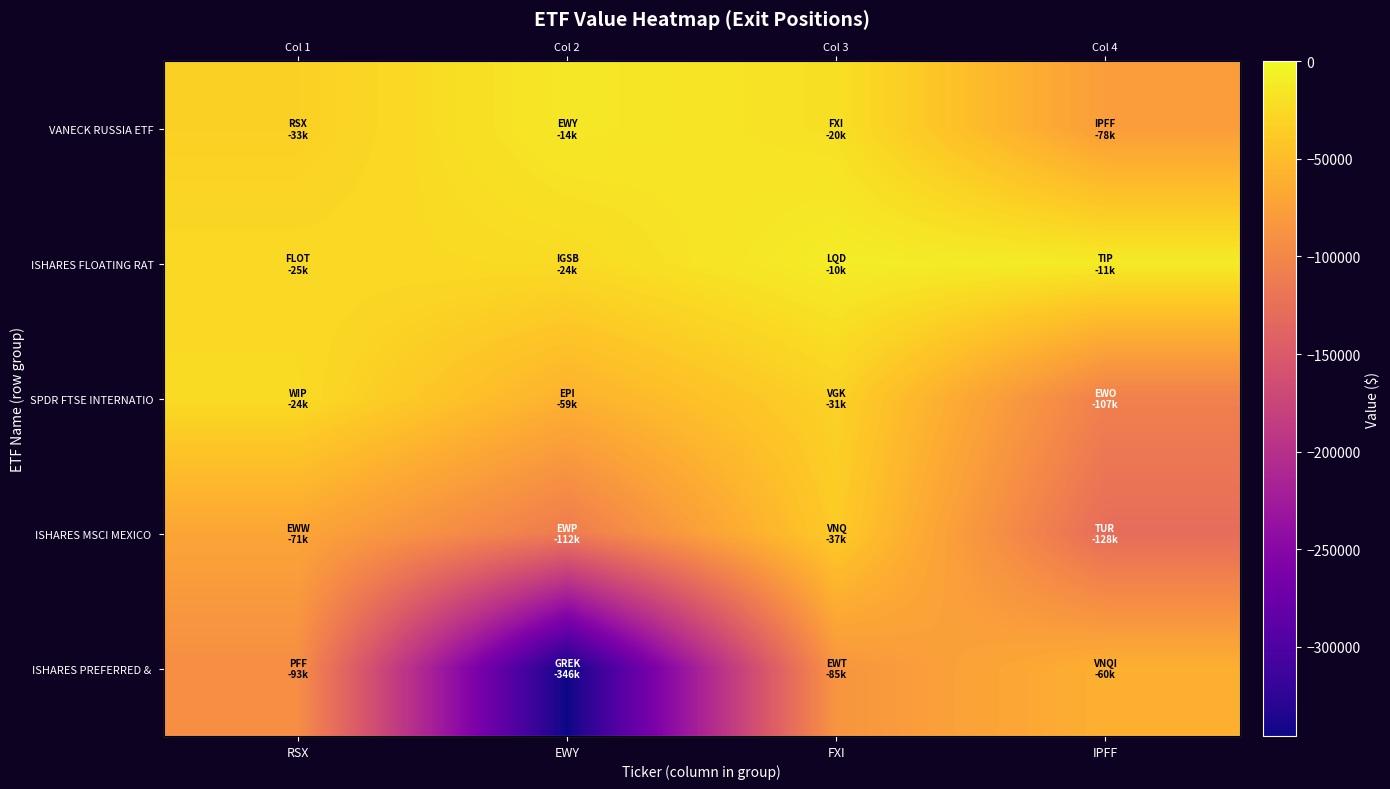

At which label does SPDR FTSE INTERNATIO reach its minimum?

IPFF